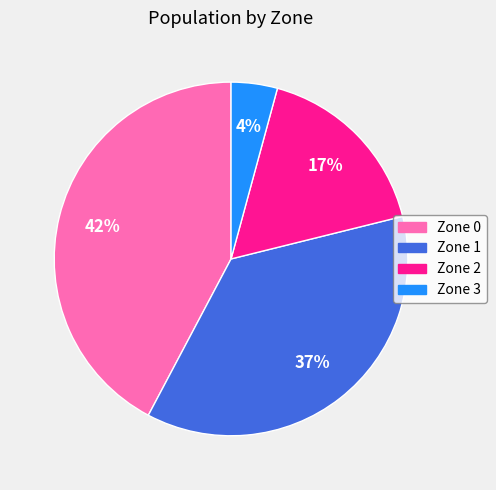

Do Zone 1 and Zone 0 together represent more than half of the pie?

Yes